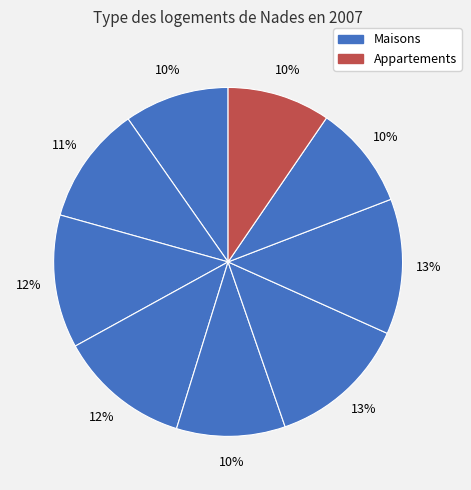

How many segments does this pie chart have?

9